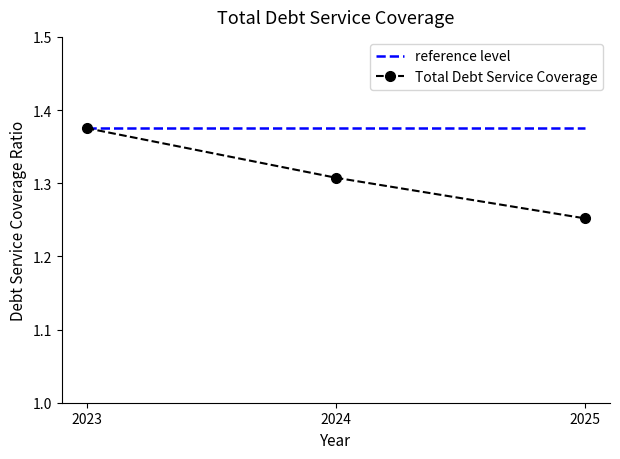

Between 2024 and 2025, which series saw the biggest shift?

Total Debt Service Coverage